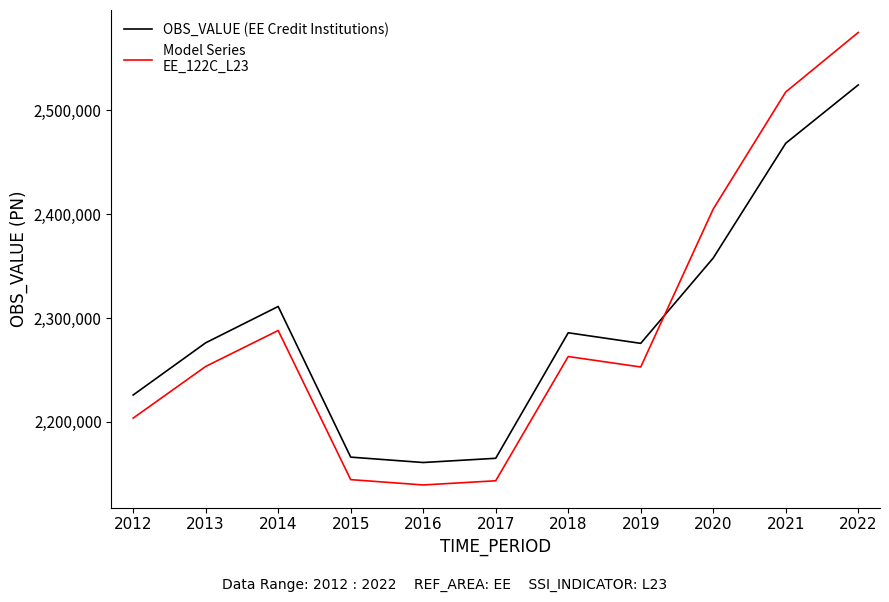

What is the difference between the highest and lowest values at 2012?

22257.6